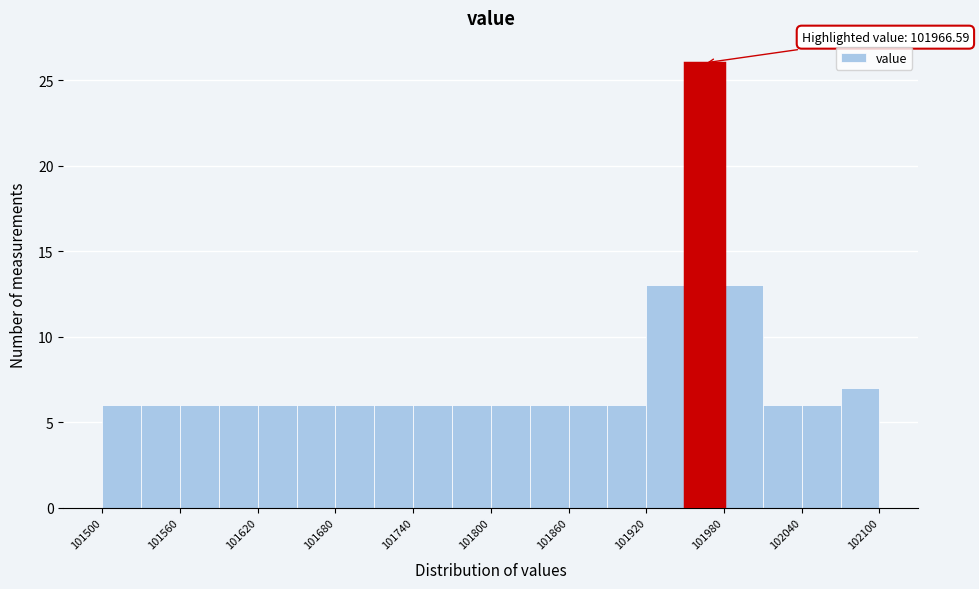

Read against the x-axis, roughly where is the centre of the tallest bar?

101970